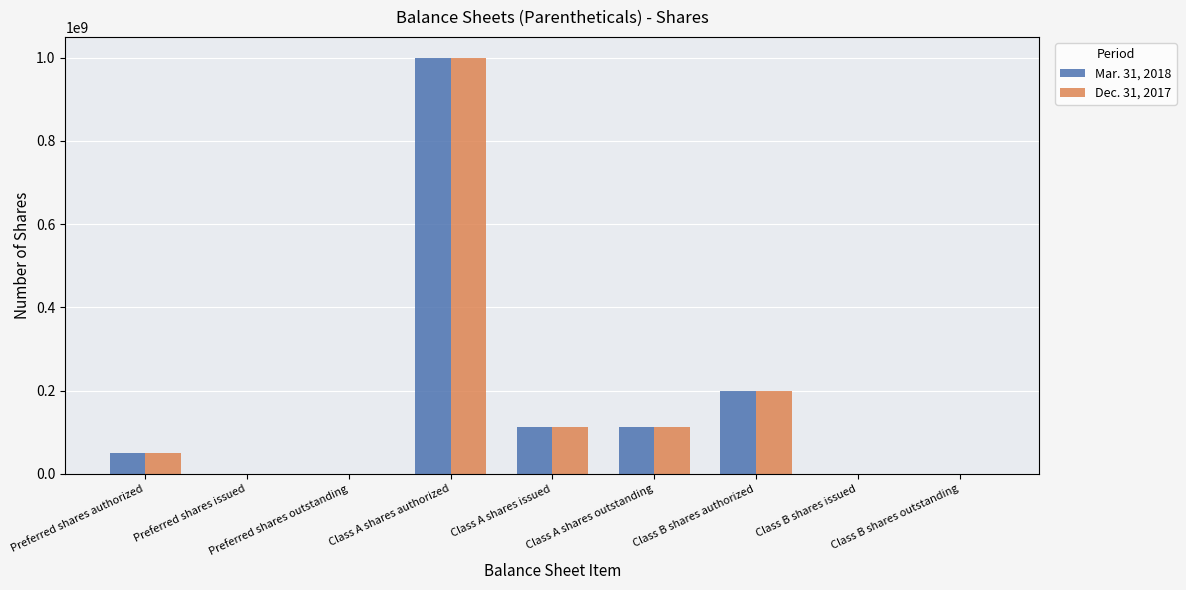

Count the number of categories in the chart.

9